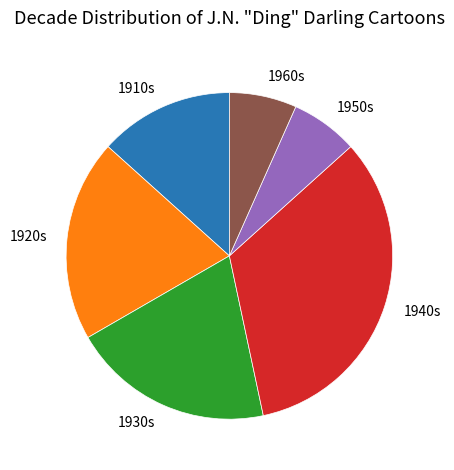

The 1960s slice represents 17% of the pie. True or false?

False